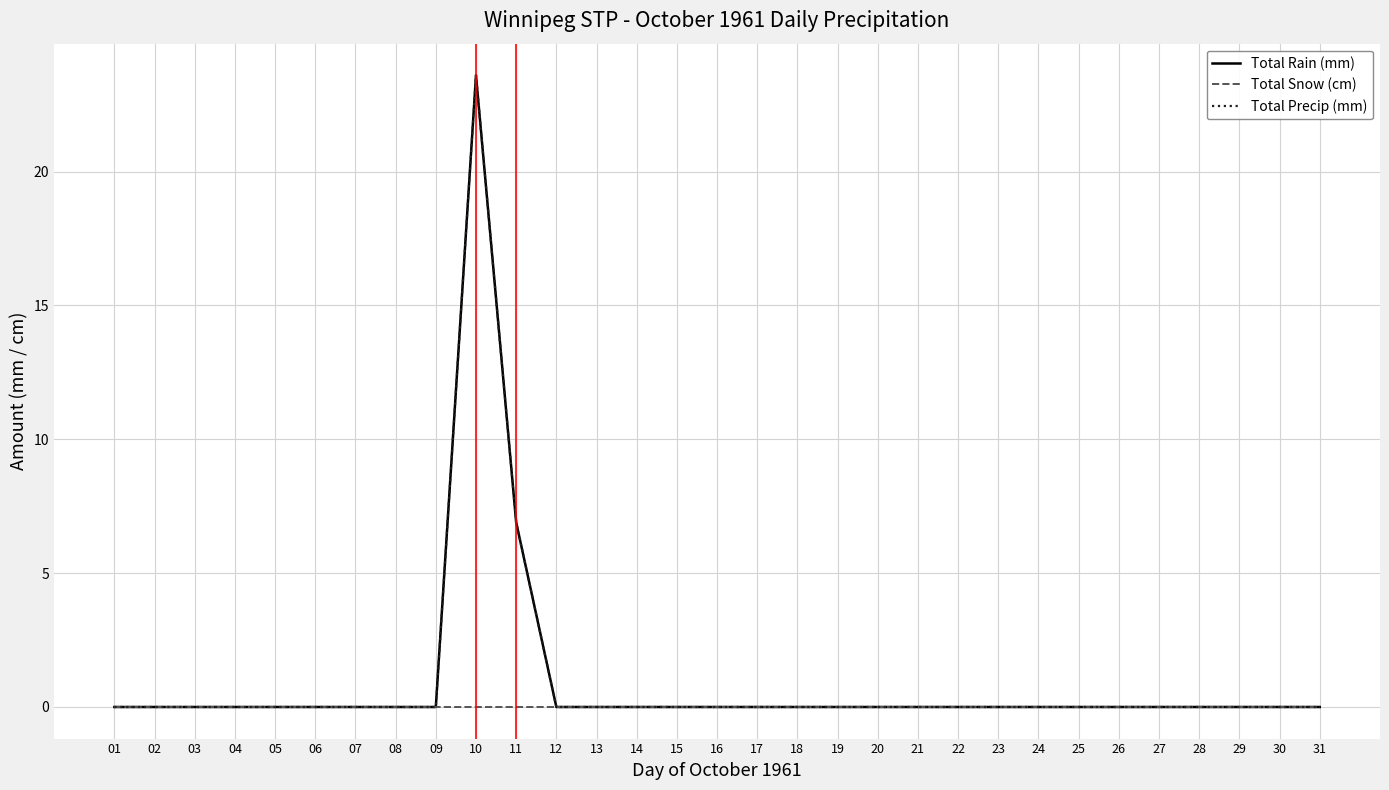

Does the chart have visible grid lines?

Yes